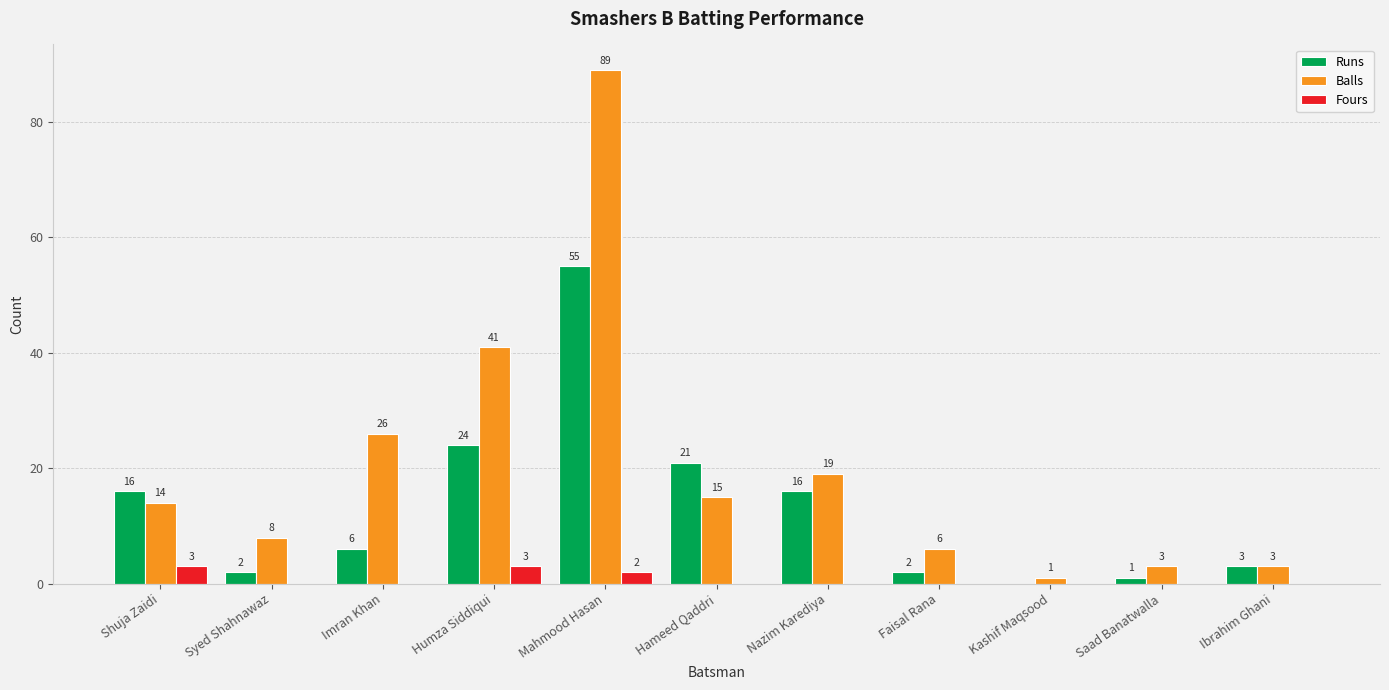

Which label corresponds to the largest value in the chart?

Mahmood Hasan